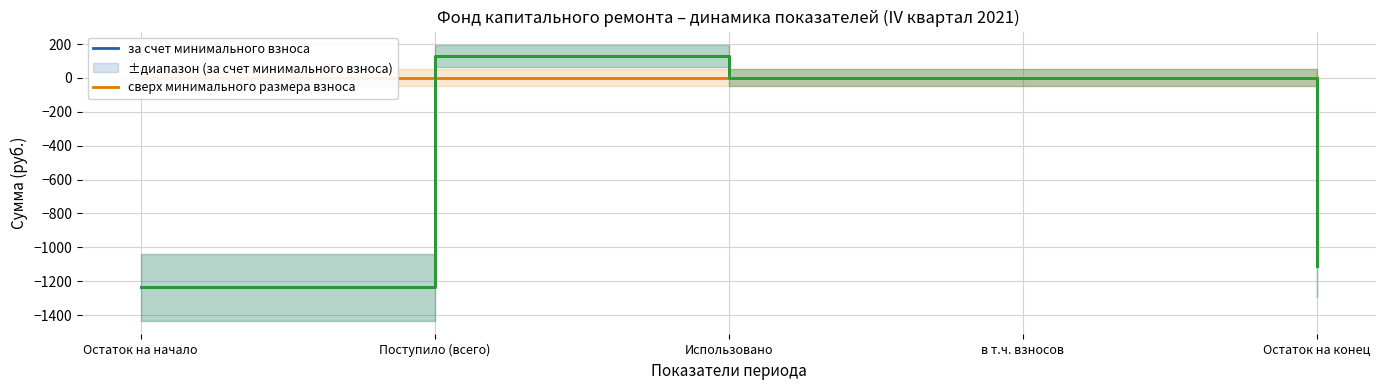

At how many categories does at least one series exceed -407?

5